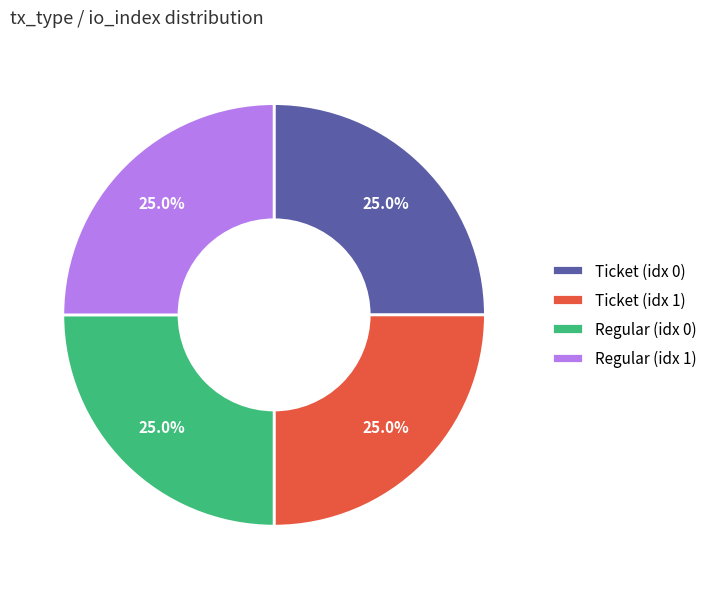

Combined, what portion of the pie is Ticket (idx 1) and Regular (idx 0)?

50.0%